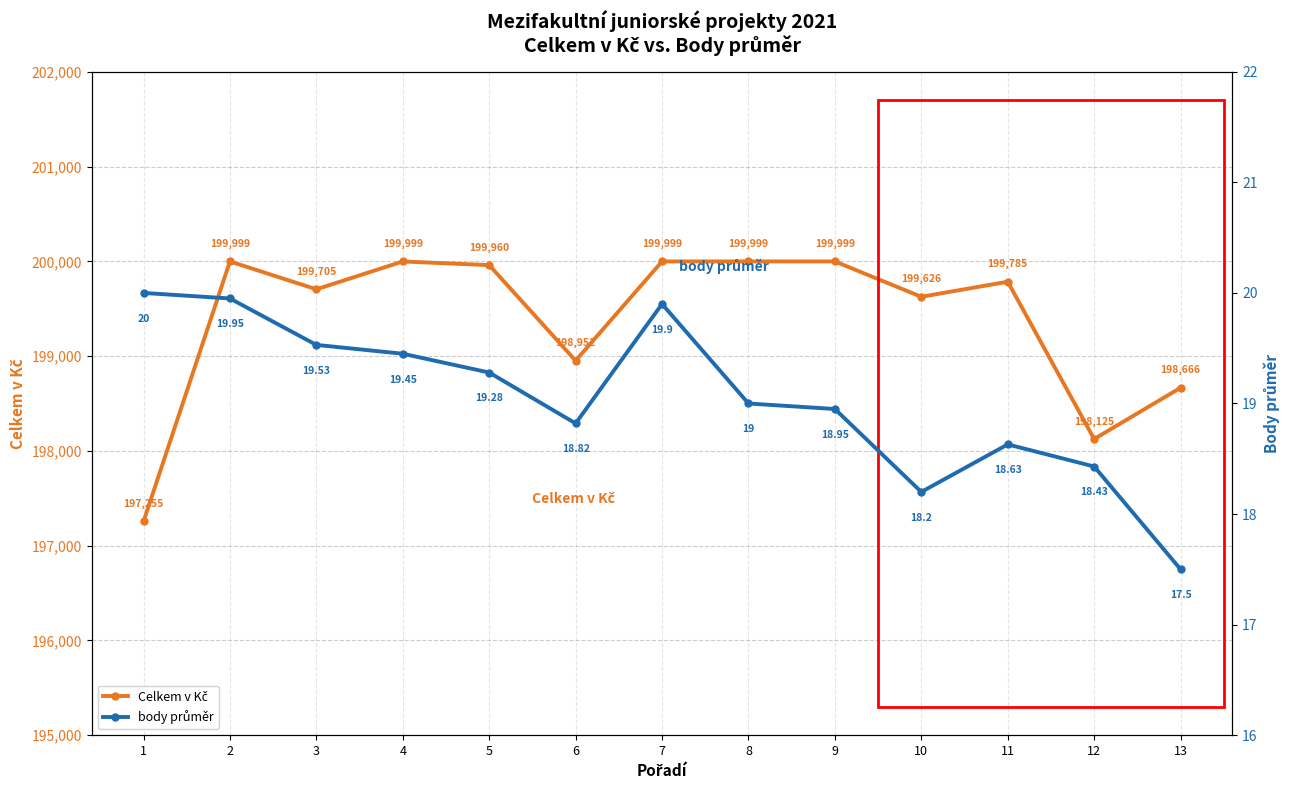

What is the value of the Celkem v Kč point at the 13th from the left?

198666.0